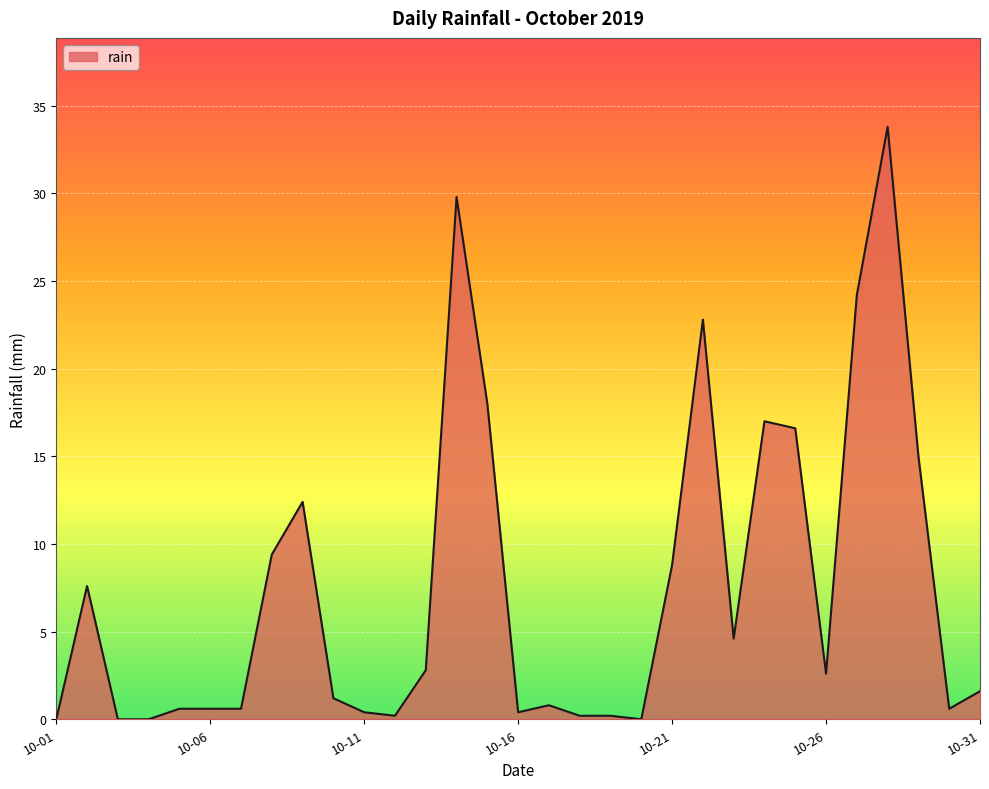

What is the maximum value shown in the chart?

33.8